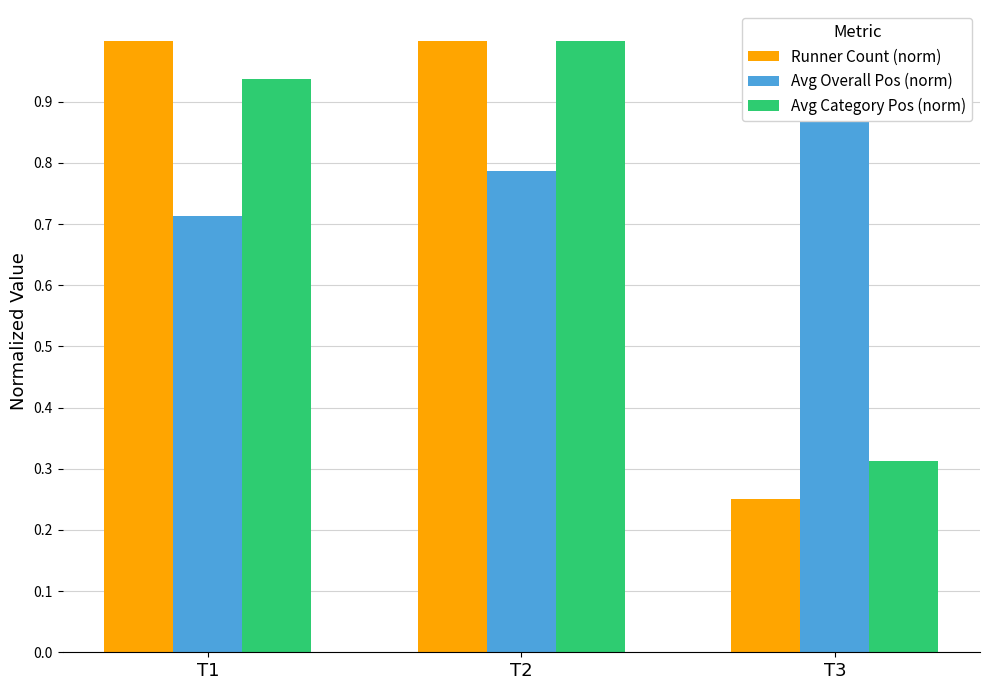

How many distinct data groups are displayed?

3